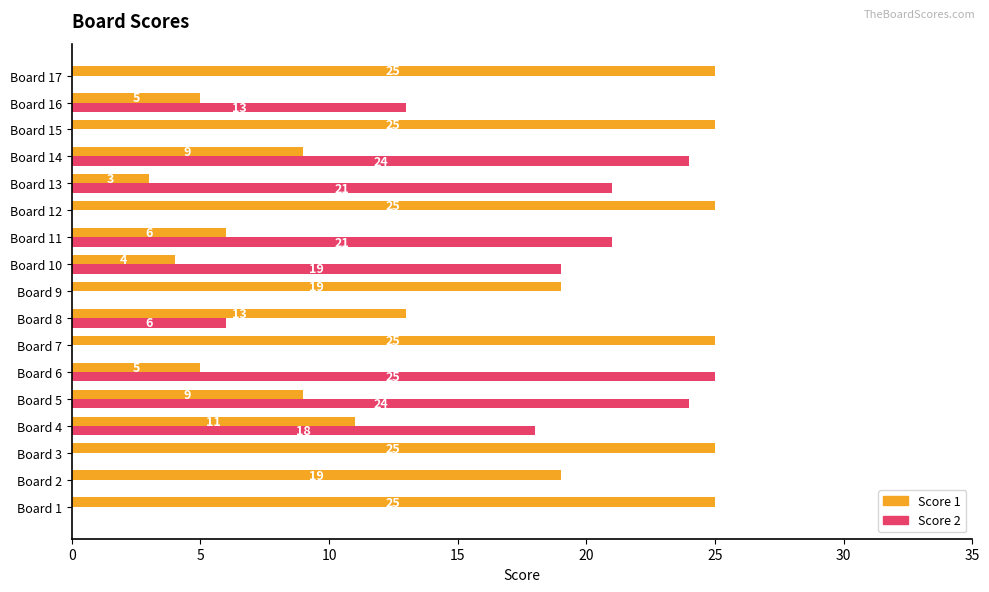

Is the value of Score 1 at Board 13 greater than the value of Score 2 at Board 16?

No